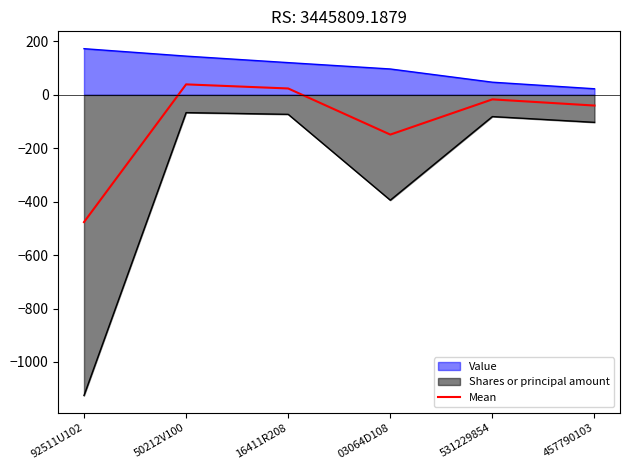

Reading right to left, extract all data points from this chart.

-40.0	-16.9	-148.7	24.0	39.4	-476.4